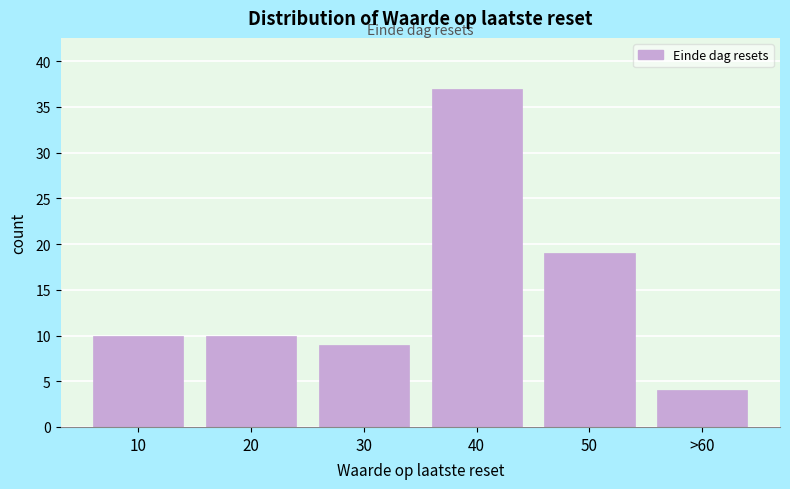

Reading left to right, extract all data points from this chart.

10	10	9	37	19	4